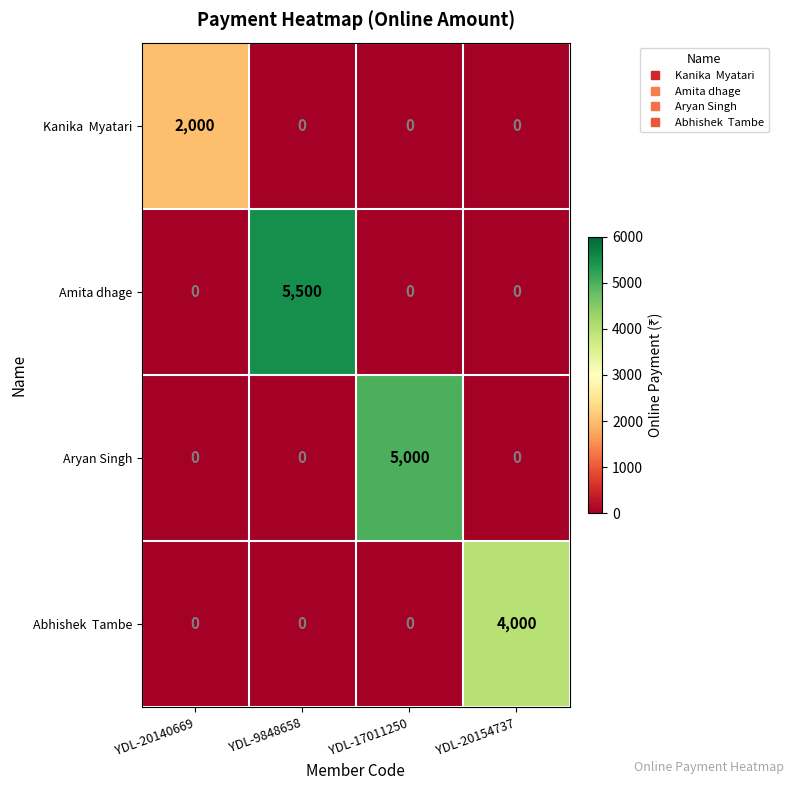

What is the difference between the Aryan Singh values at YDL-17011250 and YDL-20154737?

5000